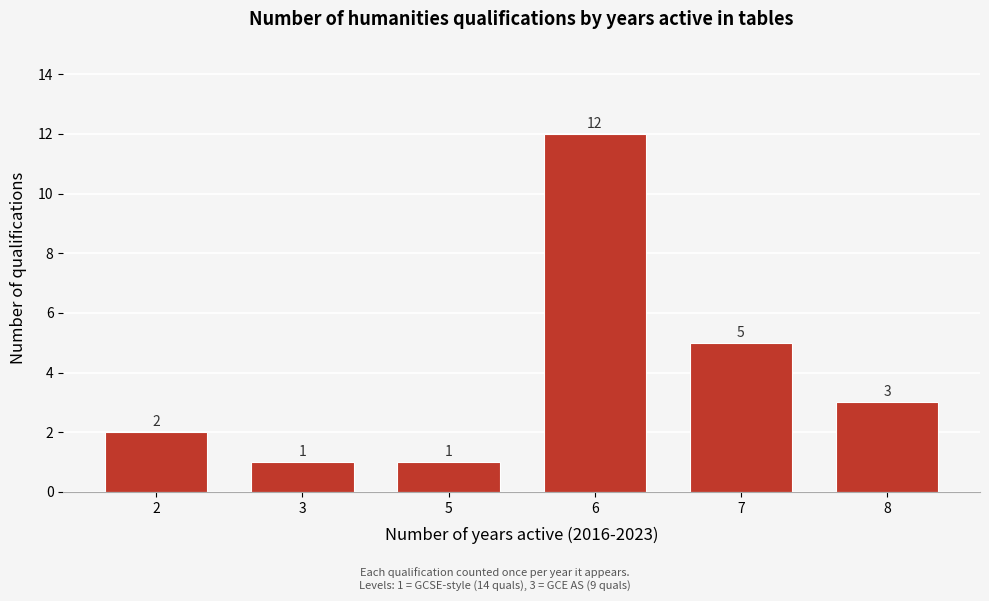

Reading left to right, transcribe all the data shown in this chart.

2	1	1	12	5	3